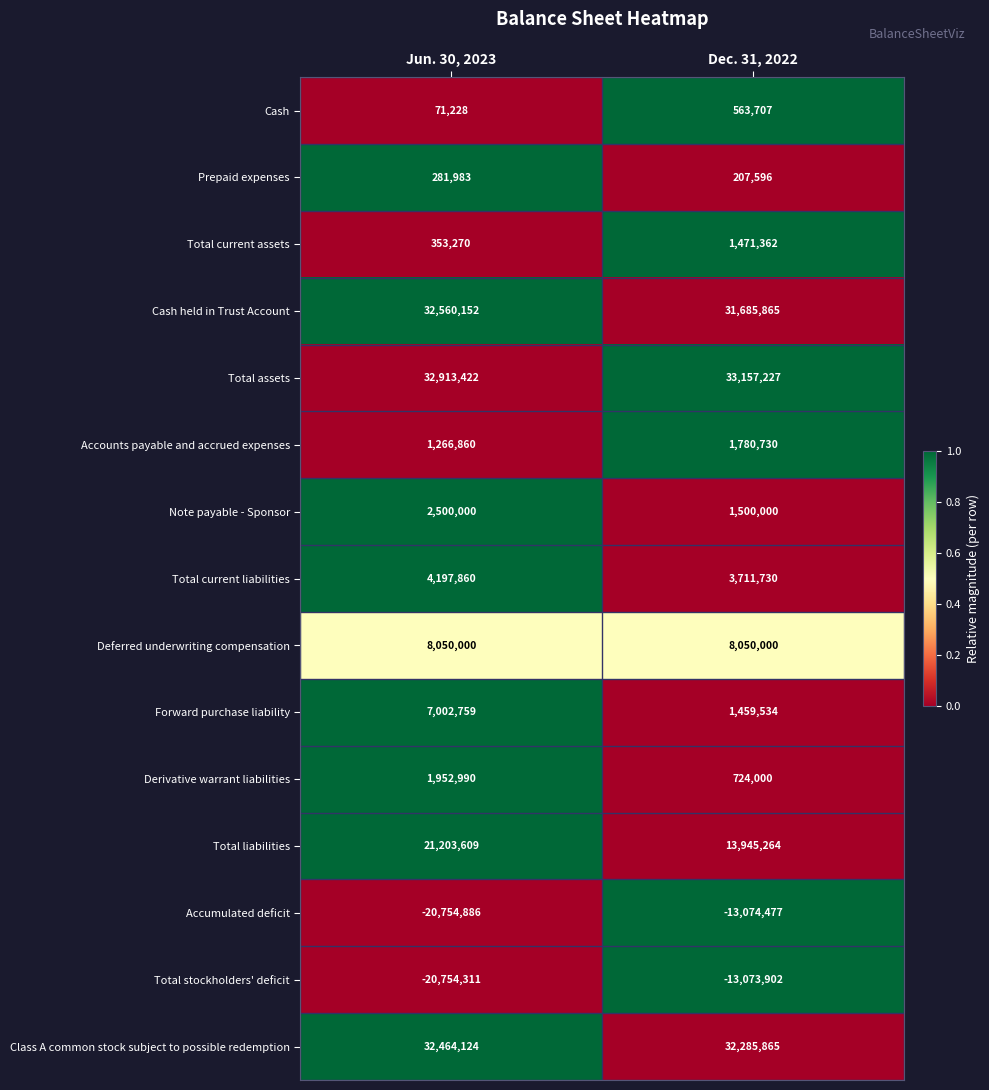

What is the approximate value of Total assets at Jun. 30, 2023?

32913422